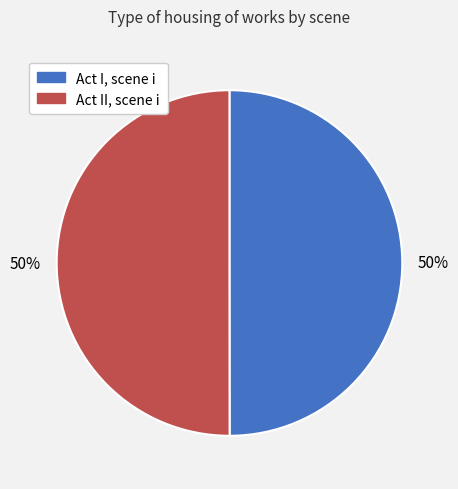

The Act I, scene i slice represents 50% of the pie. True or false?

True